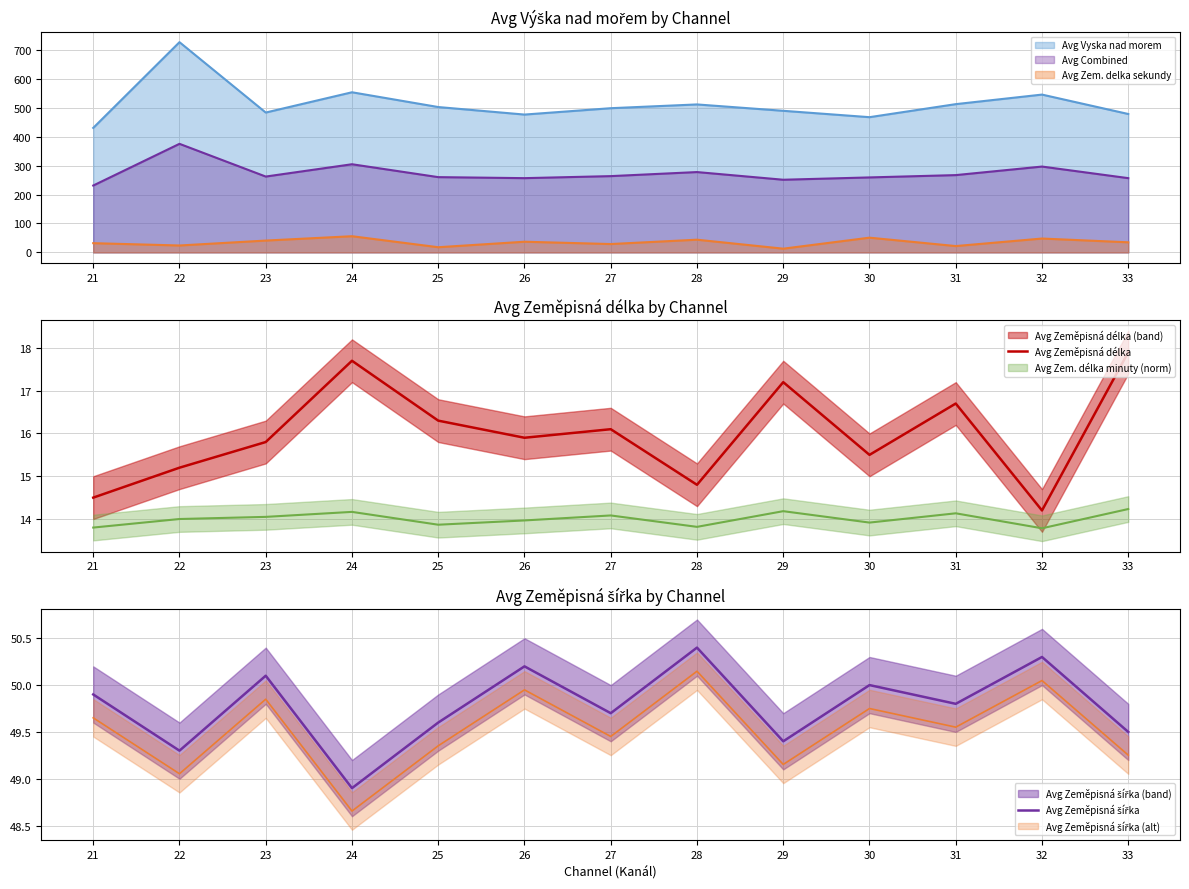

True or false: Avg Zeměpisná šířka and Avg Zeměpisná délka cross at least once.

False